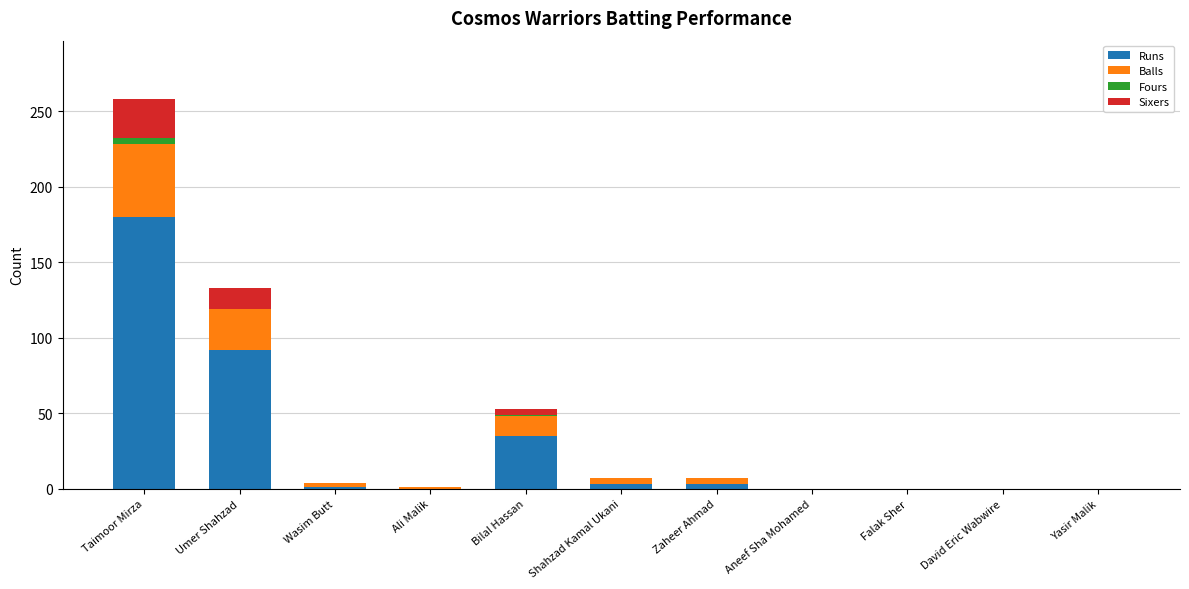

At which category is the sum across all series the highest?

Taimoor Mirza